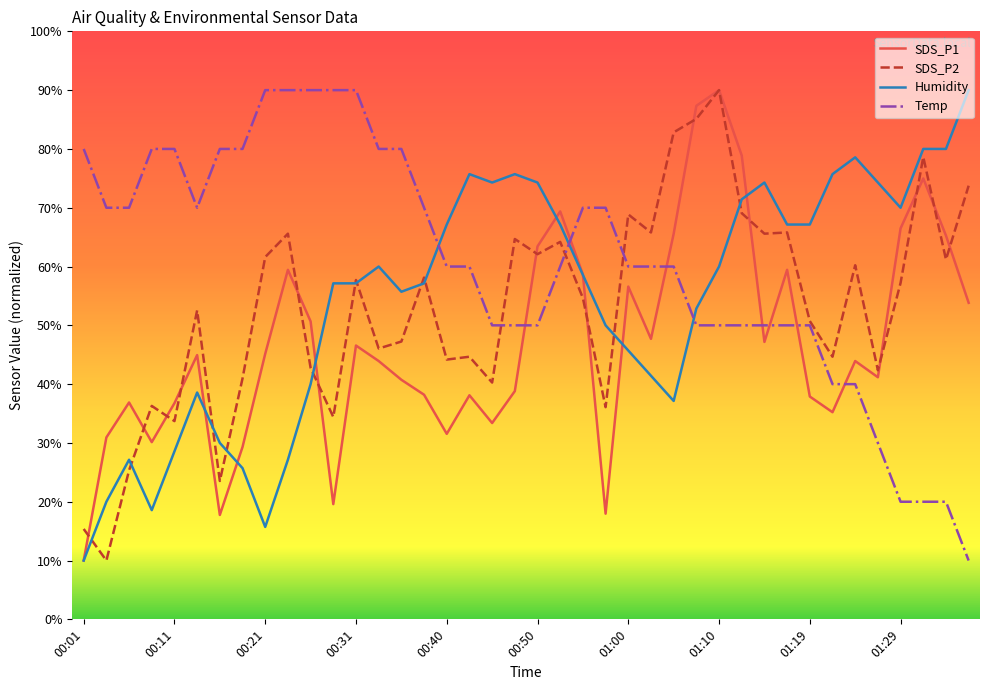

At how many categories does at least one series exceed 84?

8